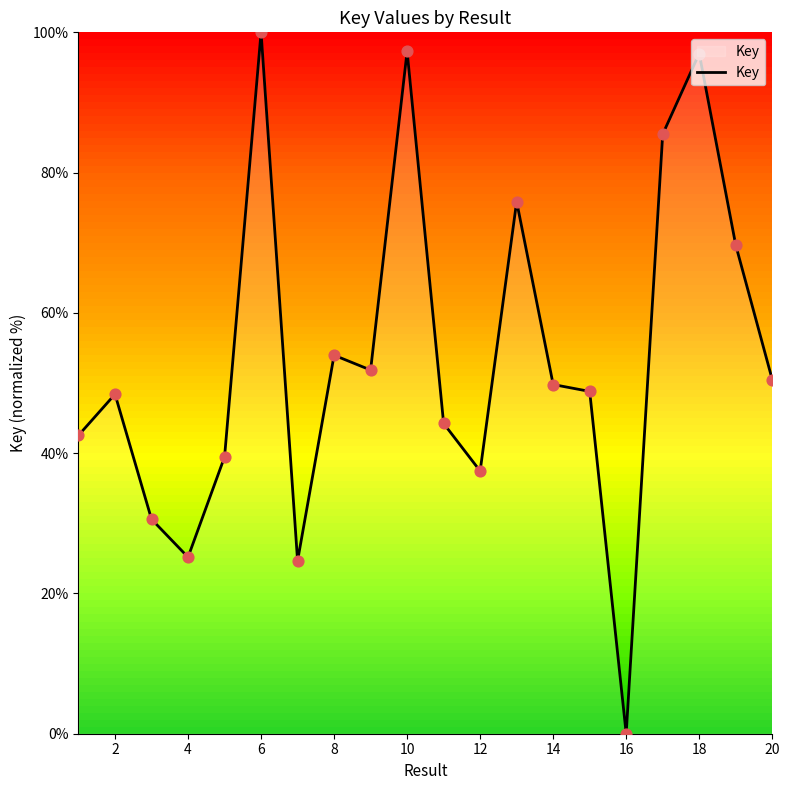

What is the maximum value shown in the chart?

100.0